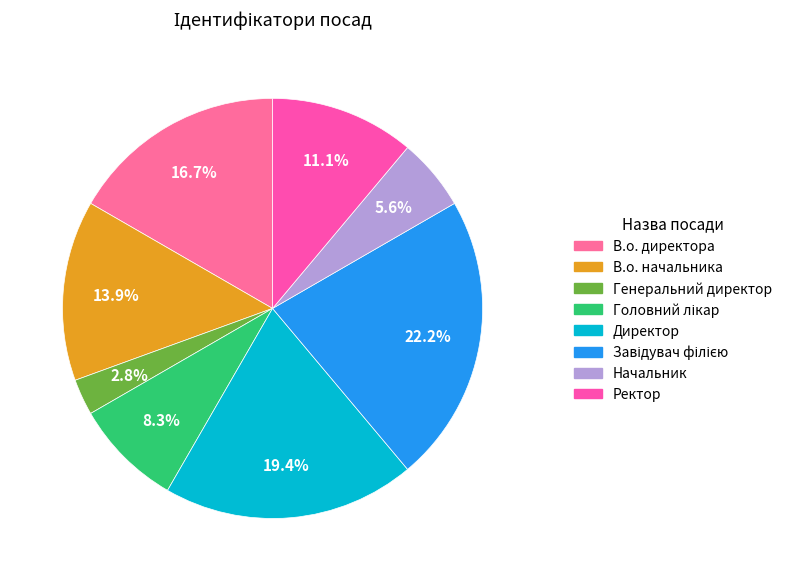

Does В.о. директора represent more than half of the total?

No